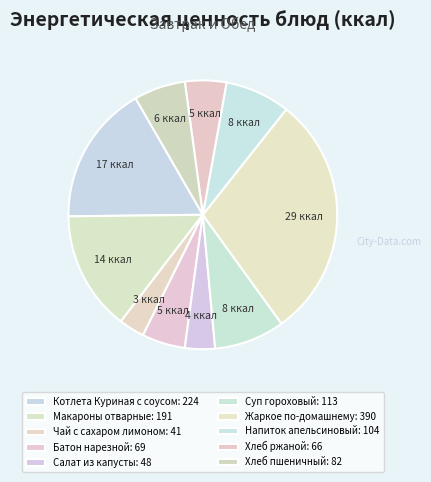

Count the number of slices in the pie.

10